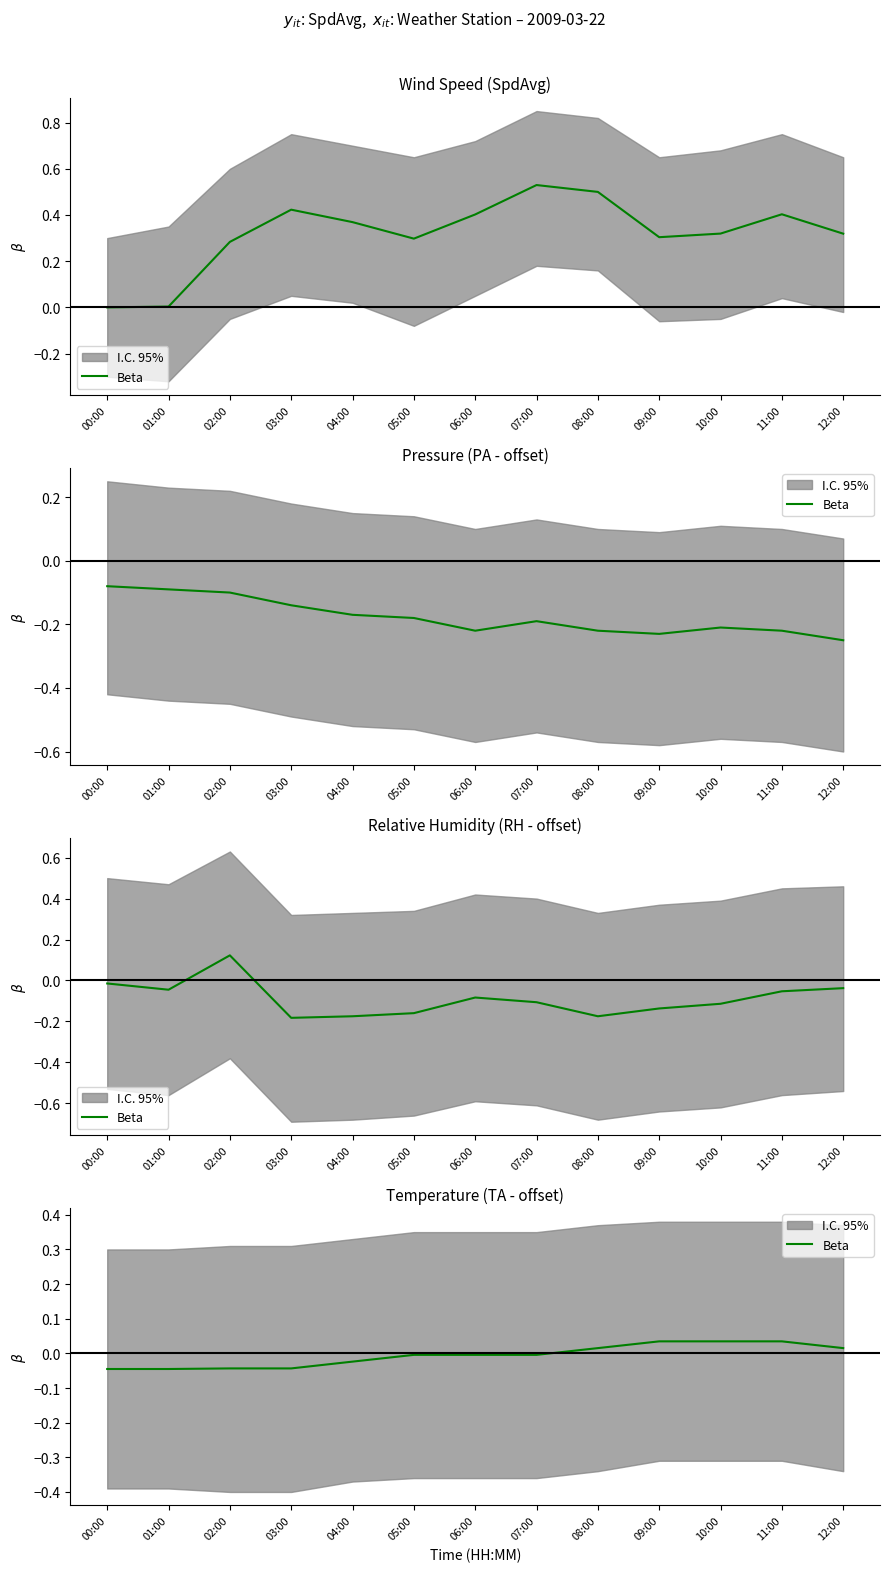

What is the difference between the maximum and second lowest values?

0.1